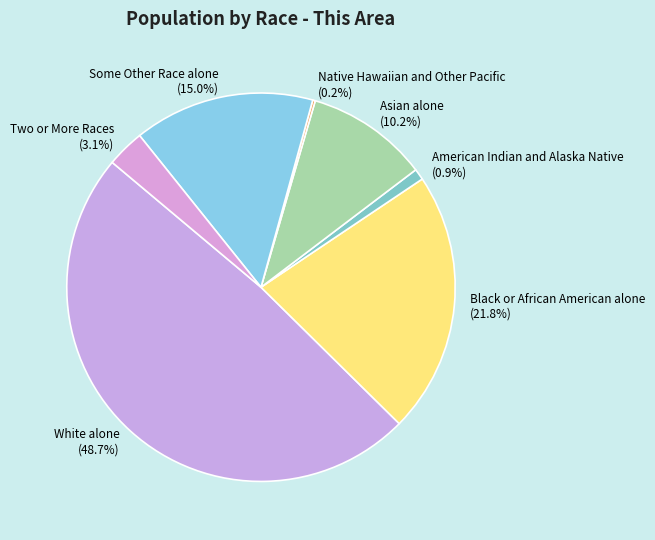

True or false: American Indian and Alaska Native accounts for 1% of the total.

True